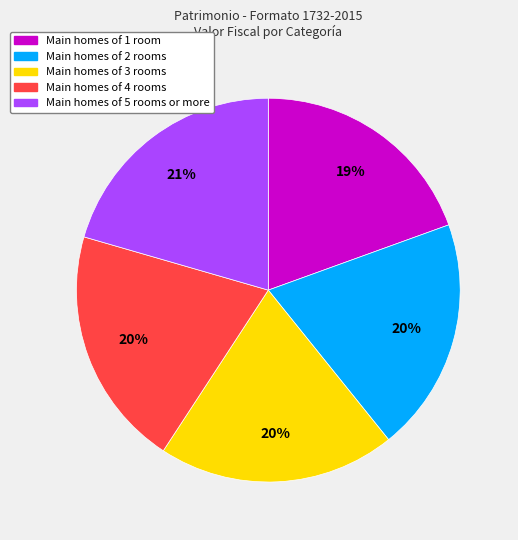

Do Main homes of 1 room and Main homes of 2 rooms together represent more than half of the pie?

No